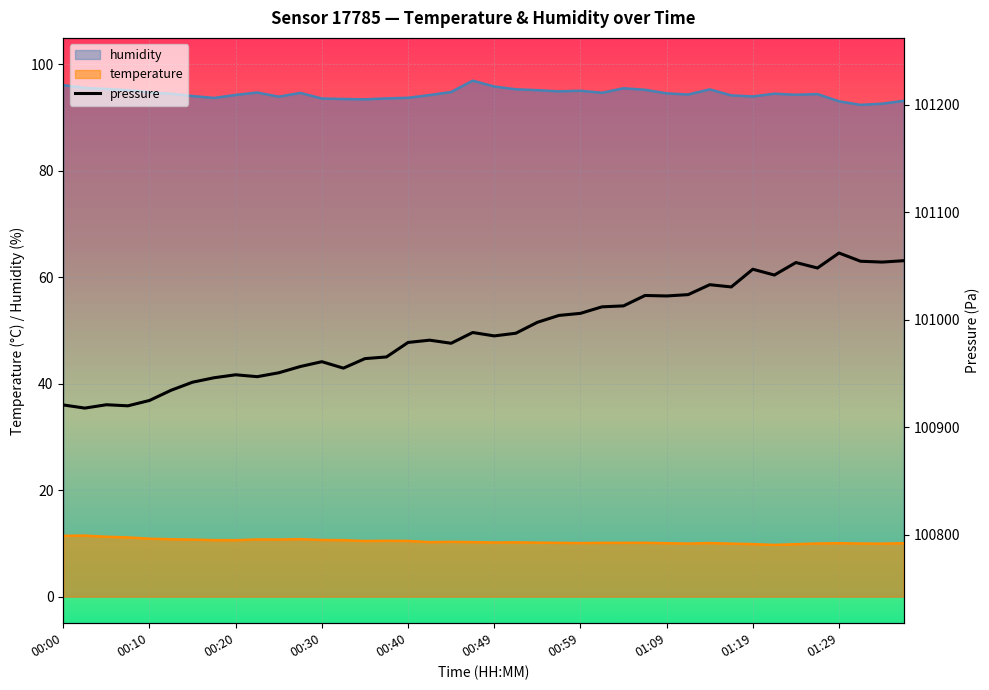

How many lines are shown in the chart?

1